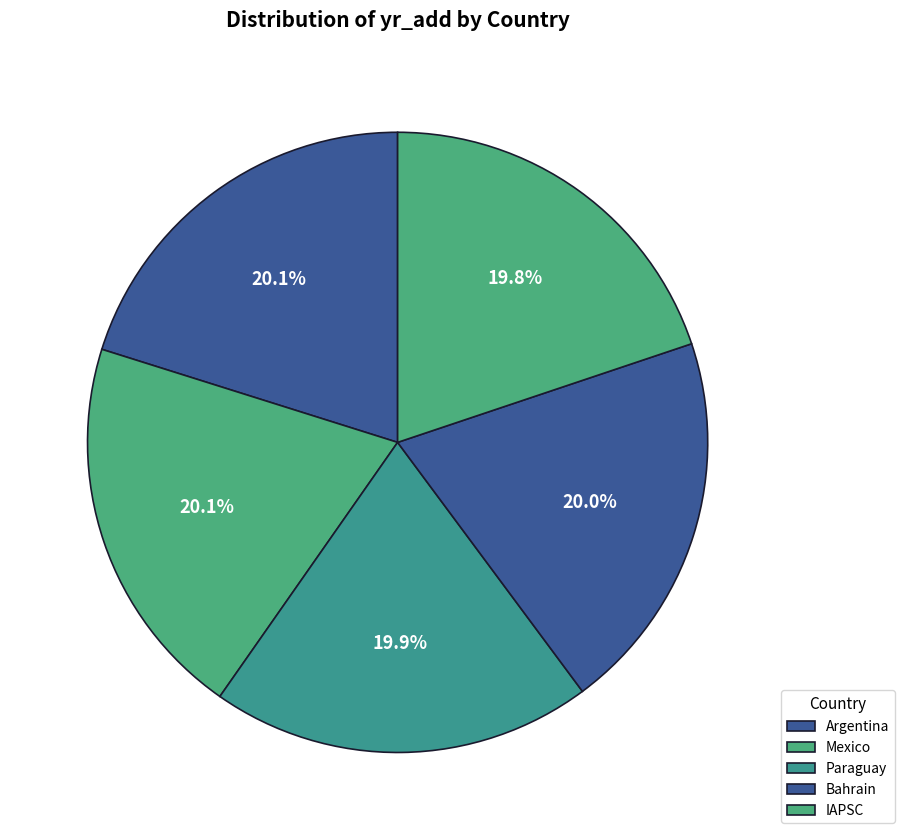

How many slices are in this pie chart?

5